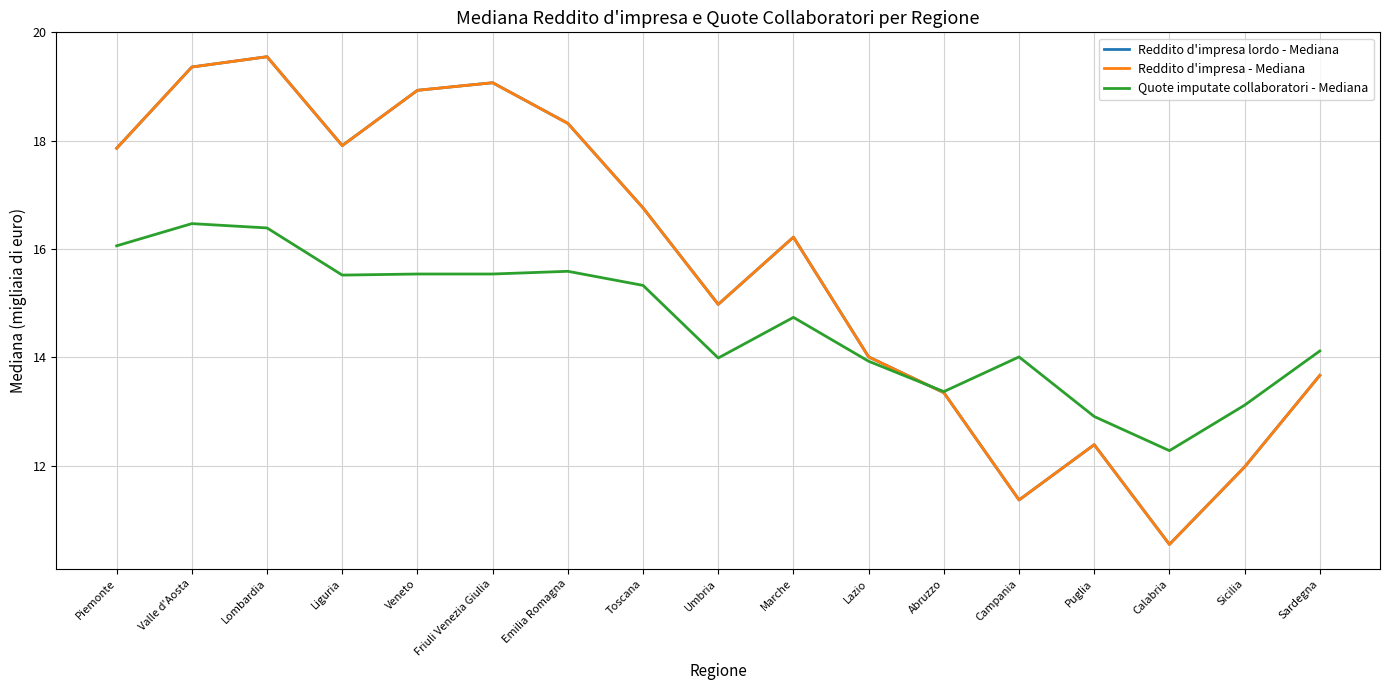

How many lines are shown in the chart?

3